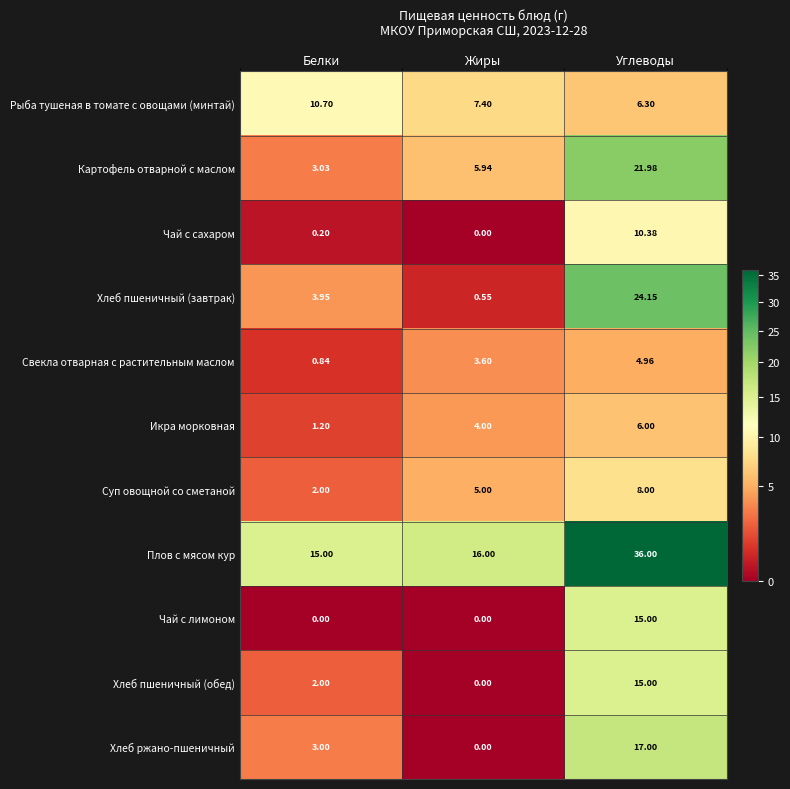

How many distinct data groups are displayed?

11